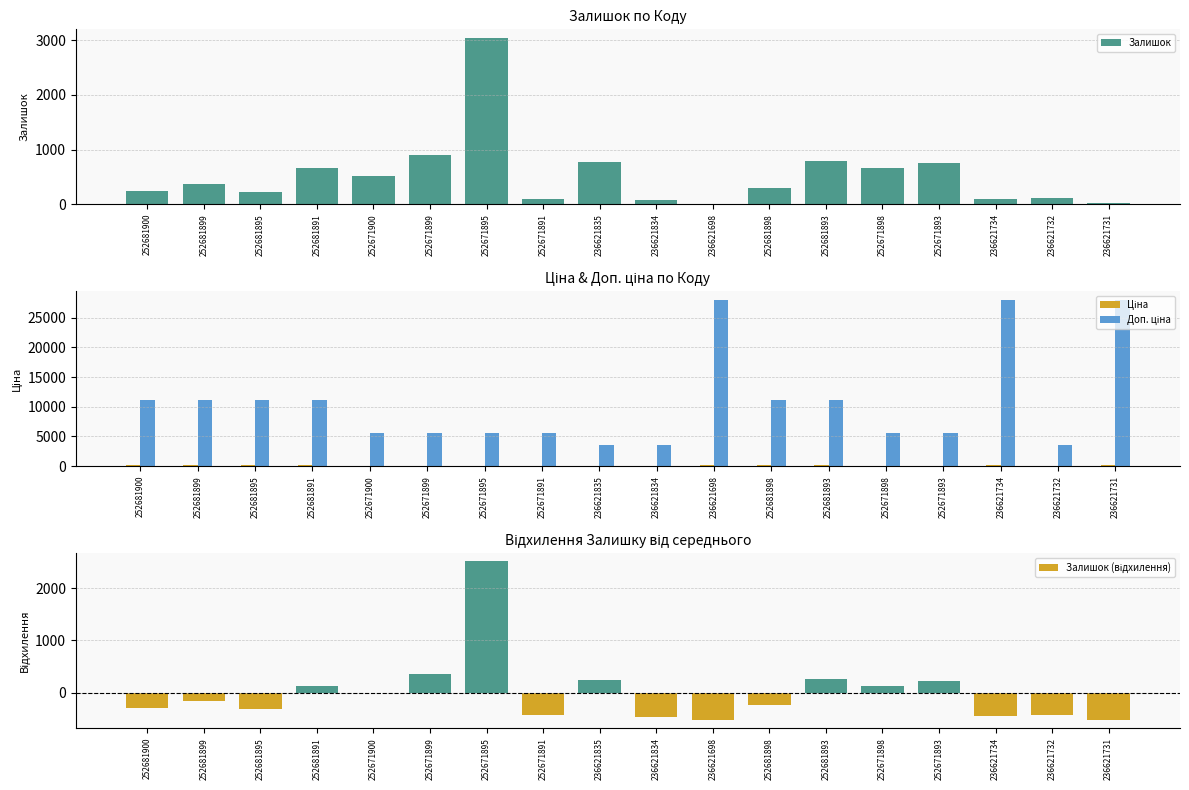

What is the difference between the maximum and second lowest values in the Ціна series?

108.4